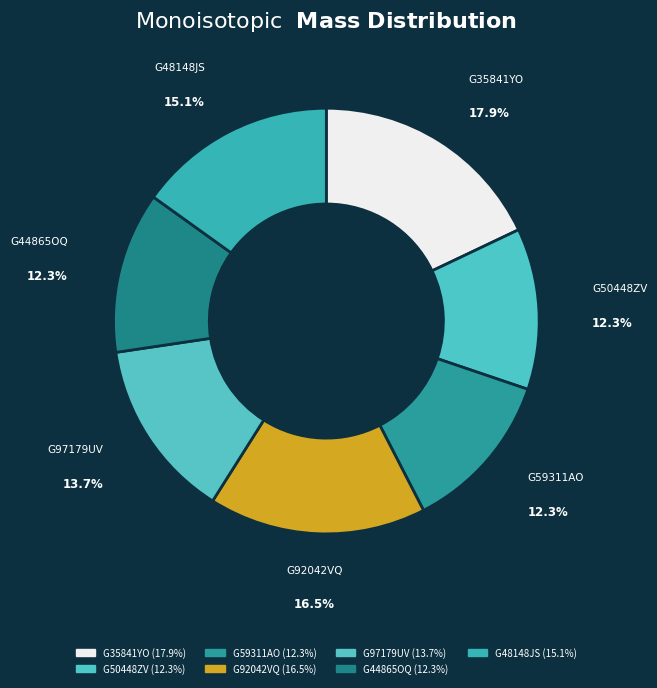

Which slice is the largest?

G35841YO